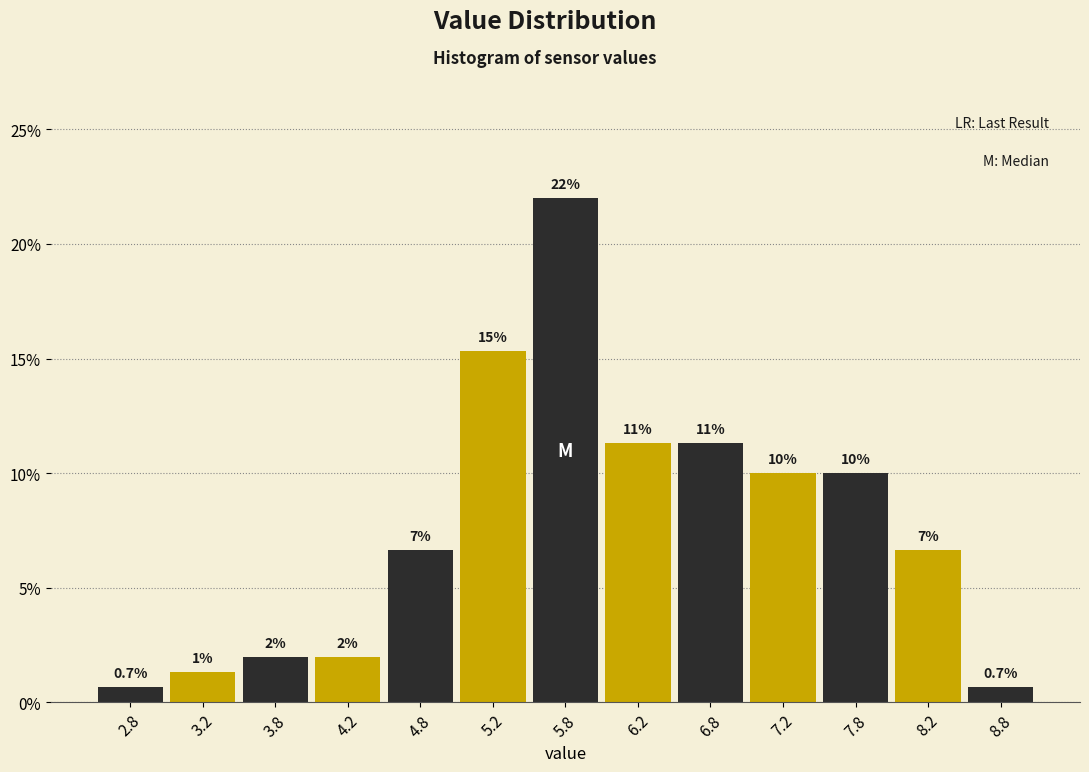

Which range on the x-axis has the tallest bar?

5.5 to 6.0